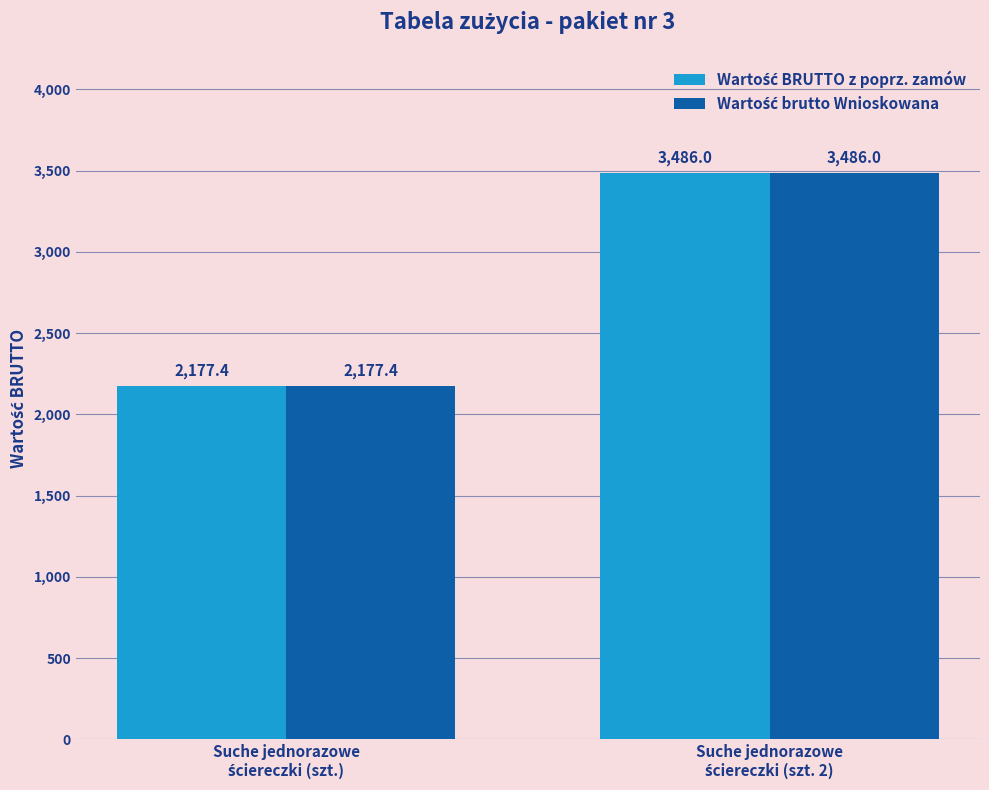

Which series changed the most between Suche jednorazowe
ściereczki (szt.) and Suche jednorazowe
ściereczki (szt. 2)?

Wartość BRUTTO z poprz. zamów